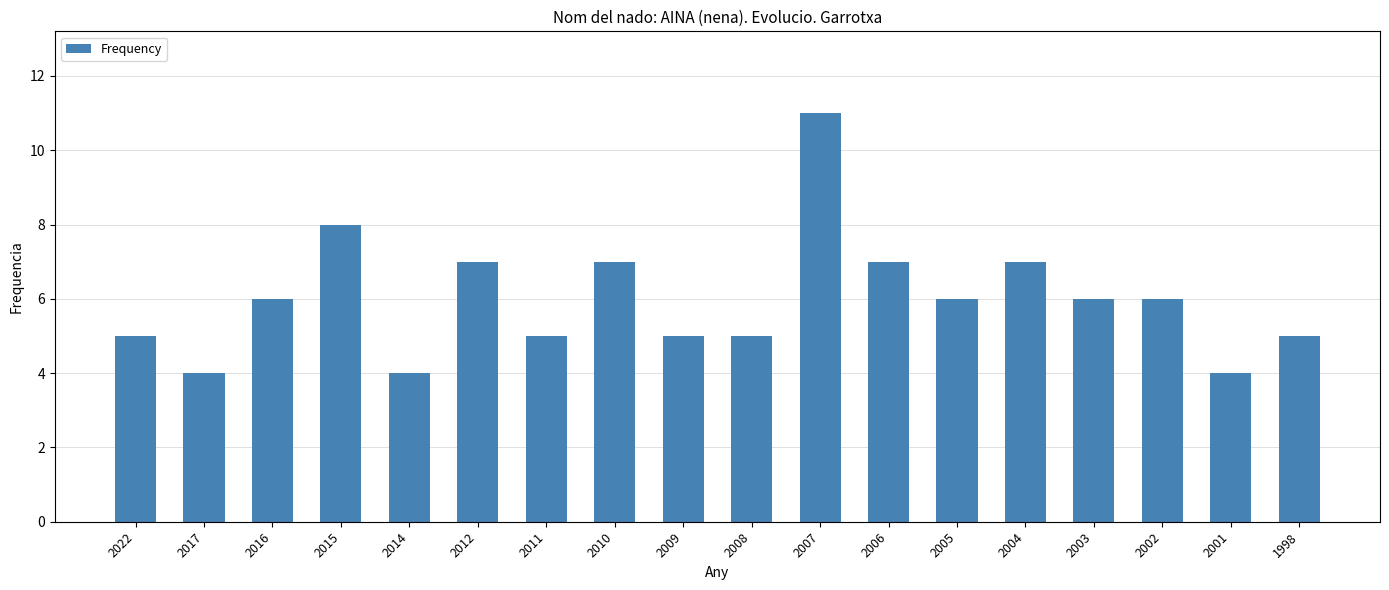

What is the difference between the maximum and minimum values?

7